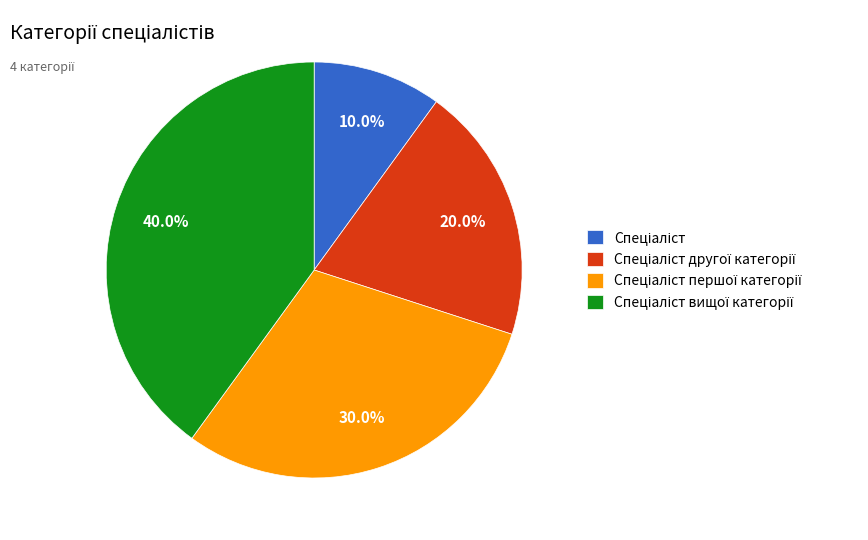

Is there a majority slice in this chart?

No